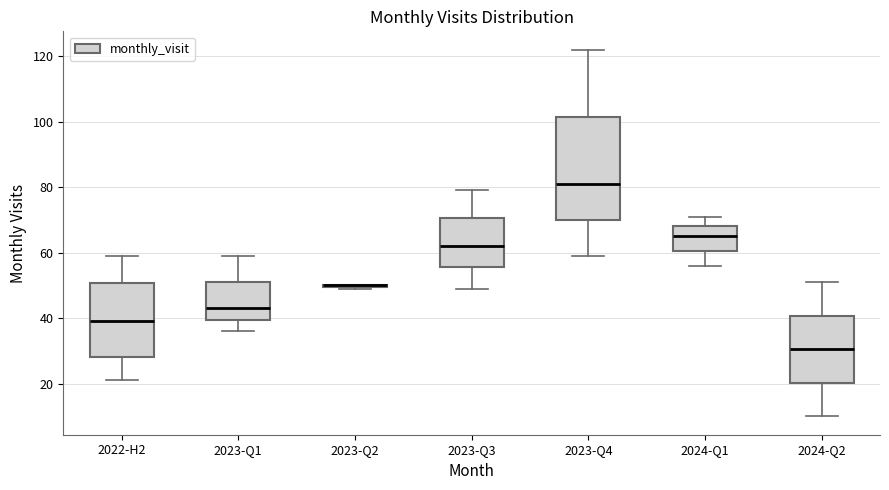

Which box is the tallest, from its lower edge to its upper edge?

2023-Q4